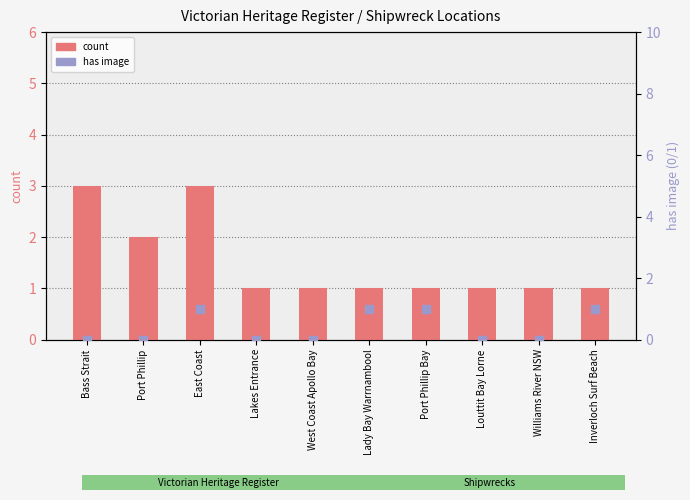

Which series reaches the maximum Y coordinate?

count